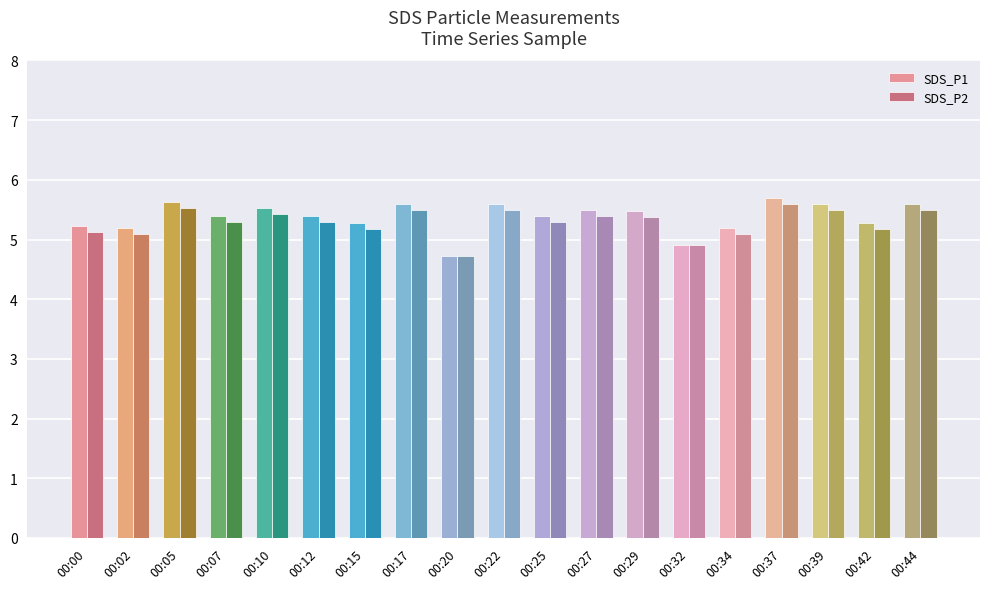

What is the value of the SDS_P2 bar at the 17th from the left?

5.5